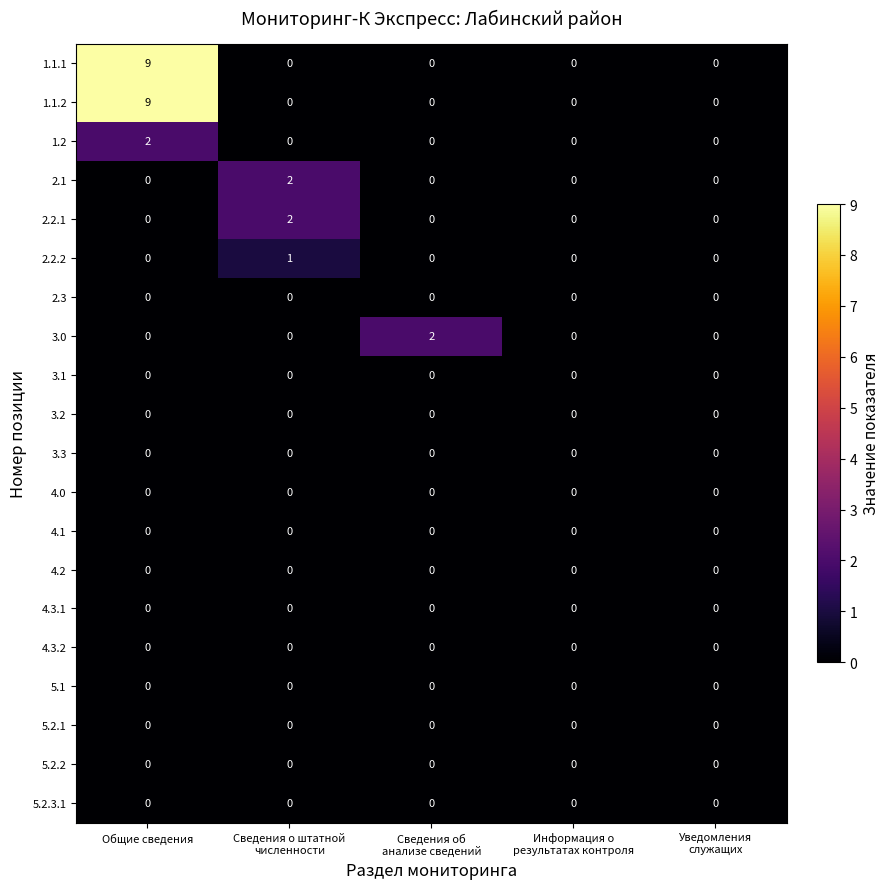

At which category is the sum across all series the highest?

Общие сведения